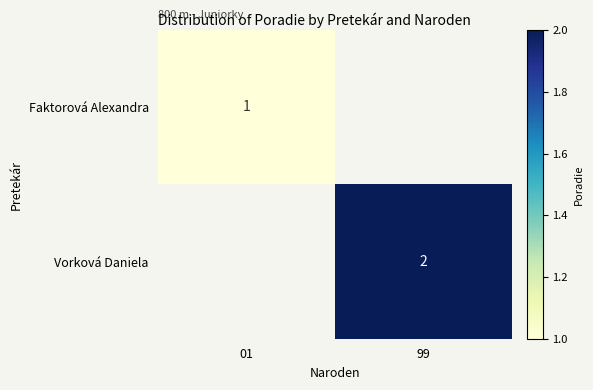

Is it true that Faktorová Alexandra equals 0 at 01?

False